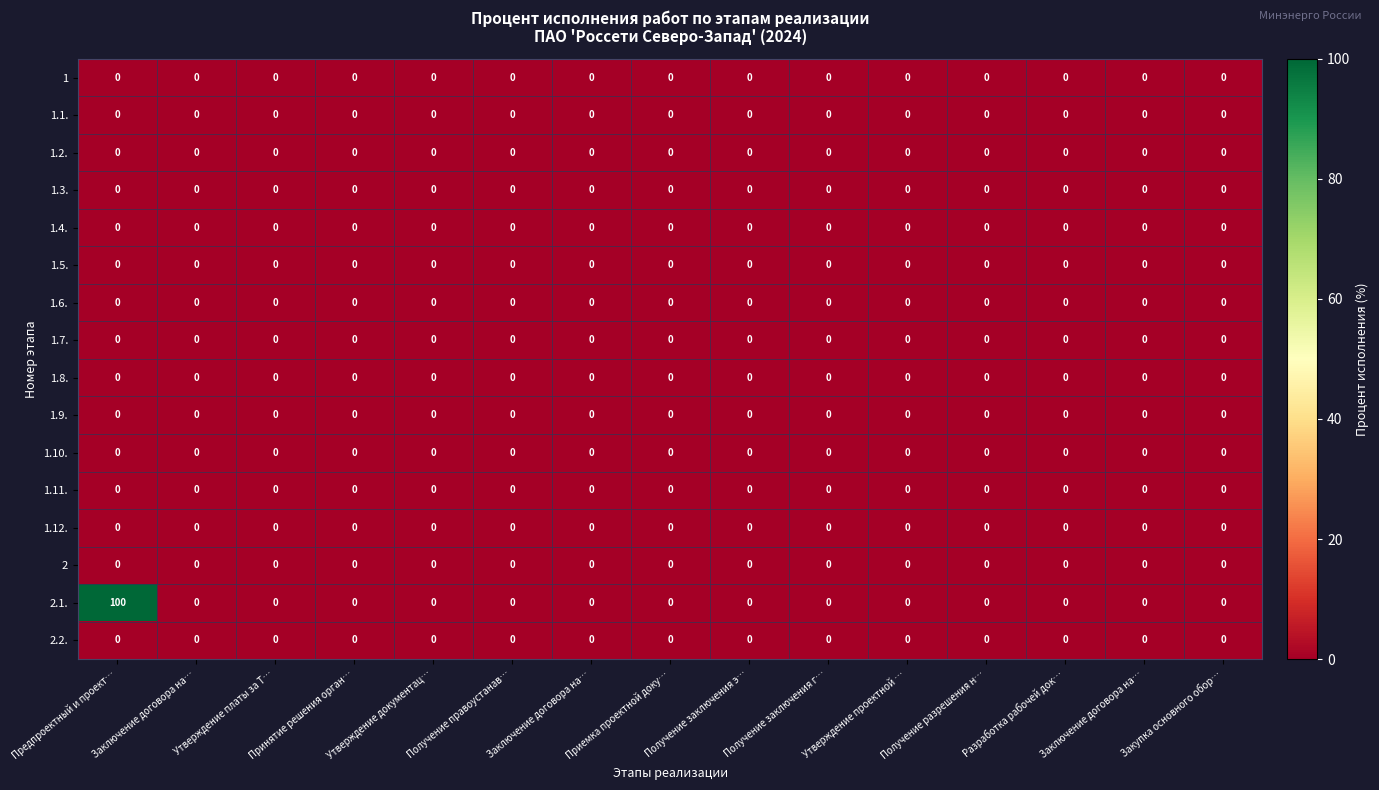

Which has a higher value, Утверждение платы за Т… or Получение заключения э…?

Утверждение платы за Т…